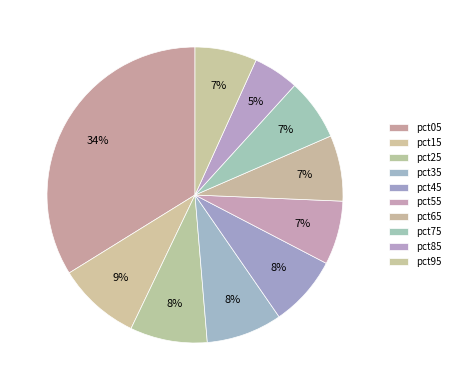

Is it true that pct45 is 8% of the pie?

True